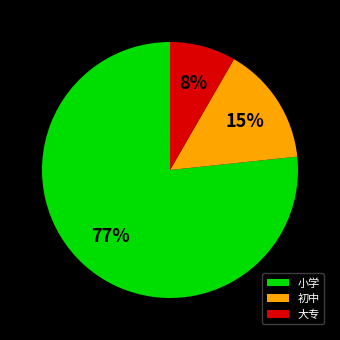

To the nearest percent, what percentage of the pie is 初中?

15%